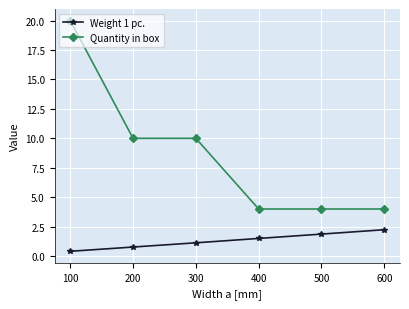

What is the value of the Quantity in box point at the 5th from the left?

4.0